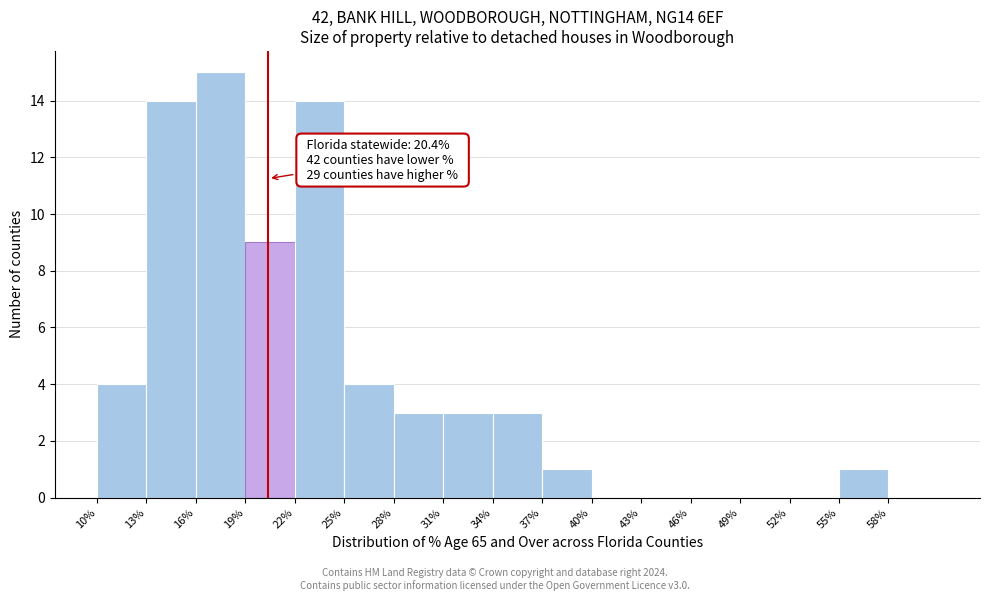

Which range on the x-axis has the tallest bar?

16 to 19